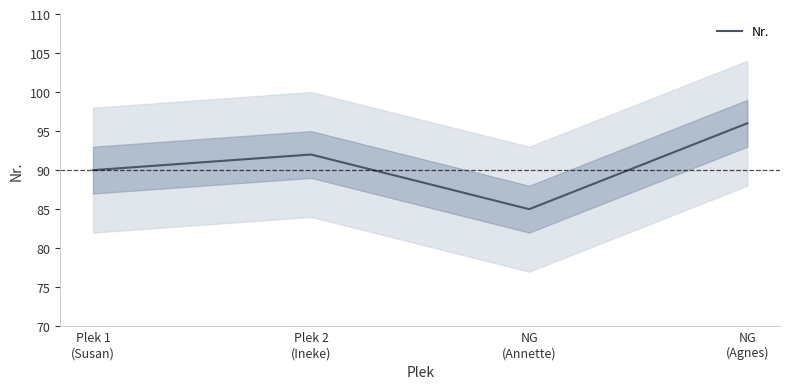

What value does the data have at Plek 1
(Susan)?

90